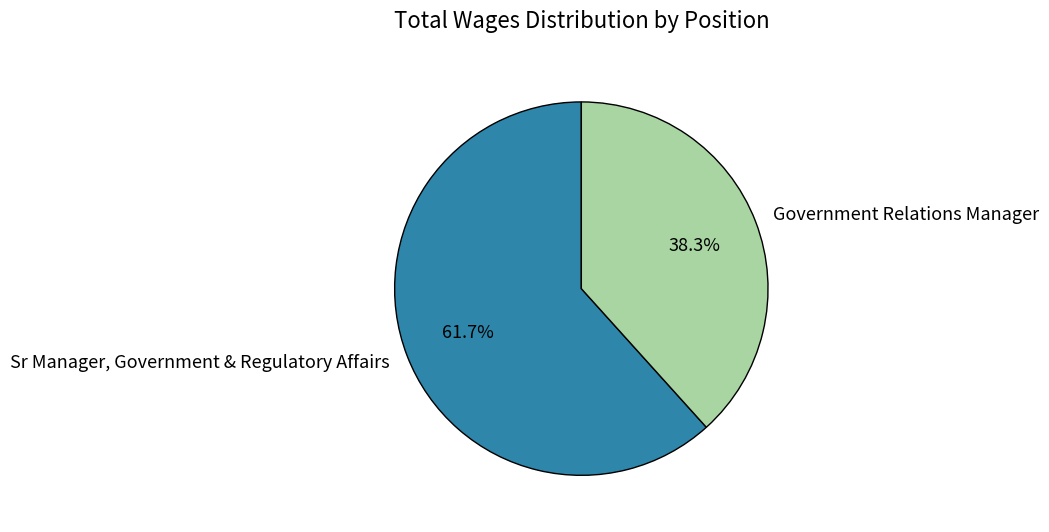

Count the number of slices in the pie.

2